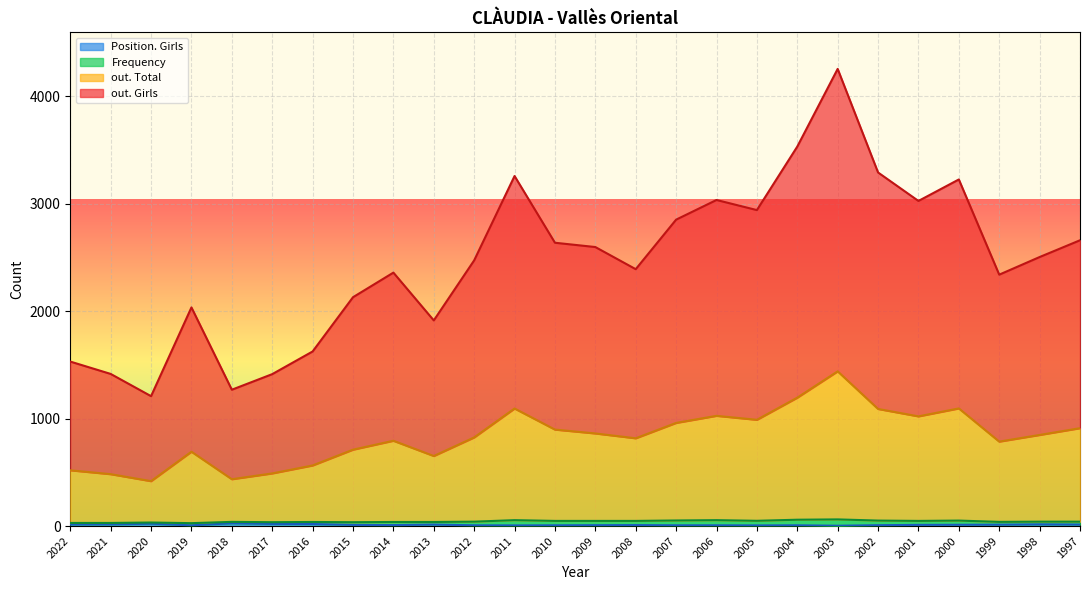

What is the total value across all series at 2011?

3258